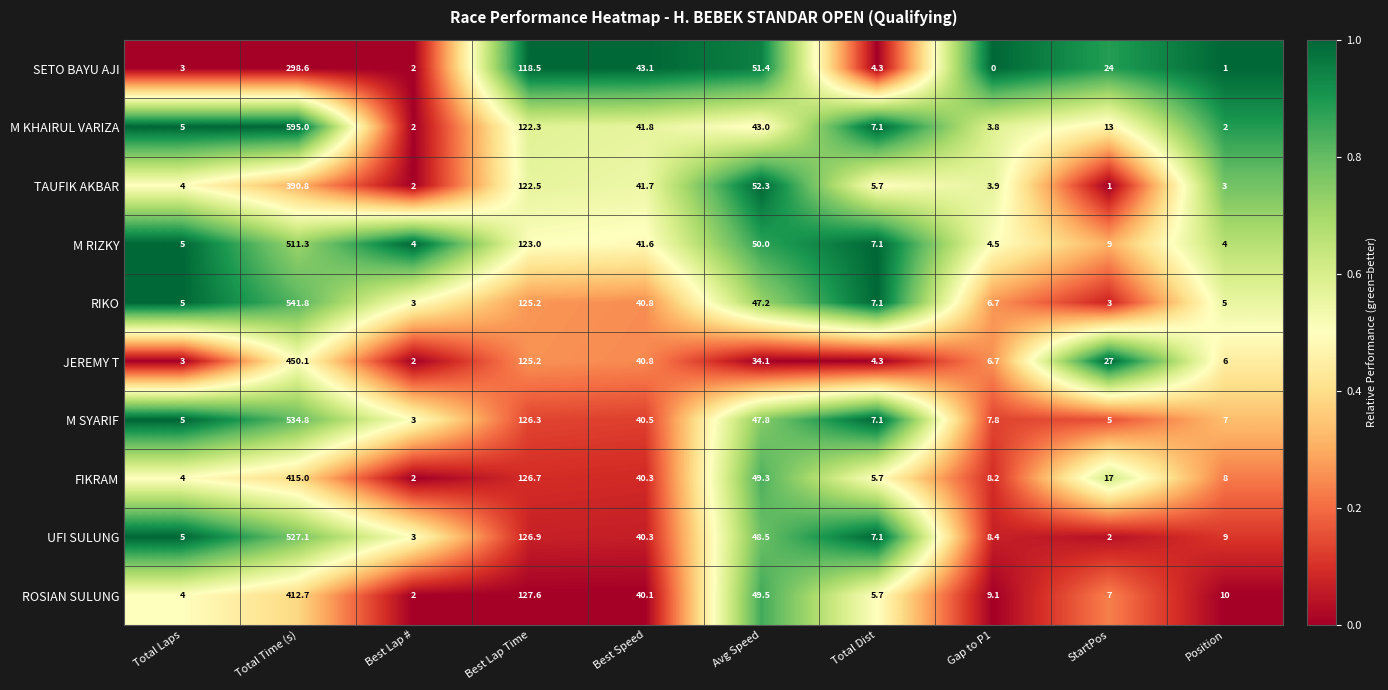

What is the spread (max minus min) of values at Avg Speed?

18.2